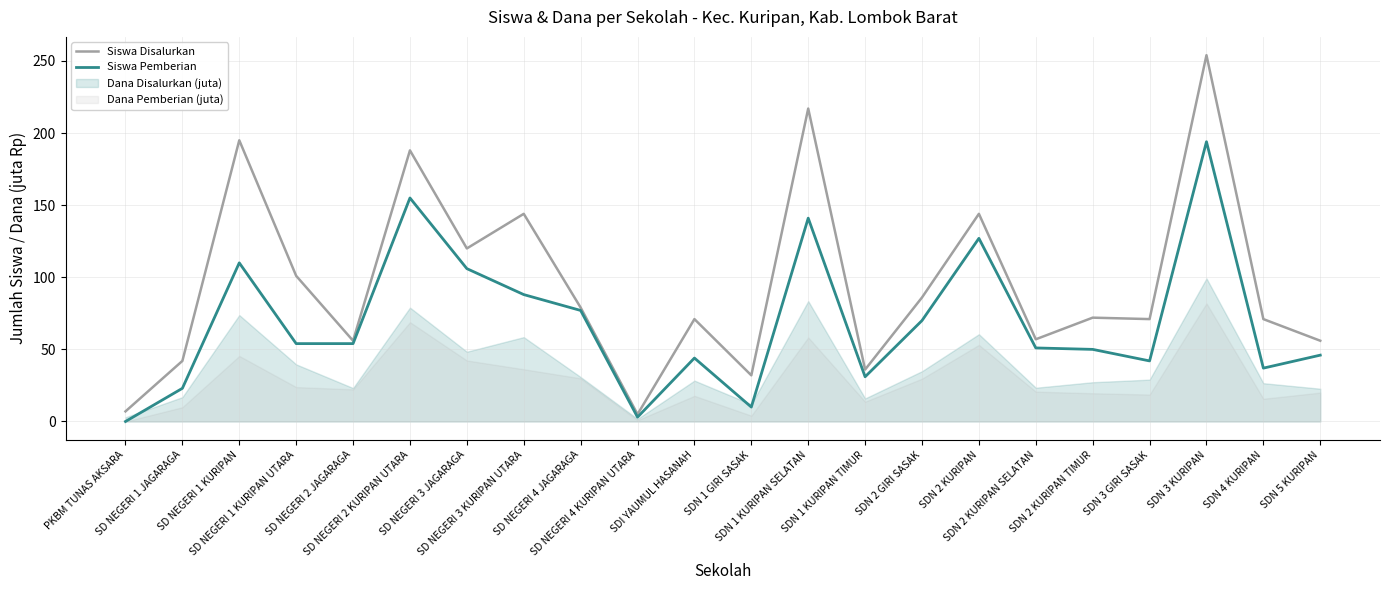

At how many categories does at least one series exceed 30?

20